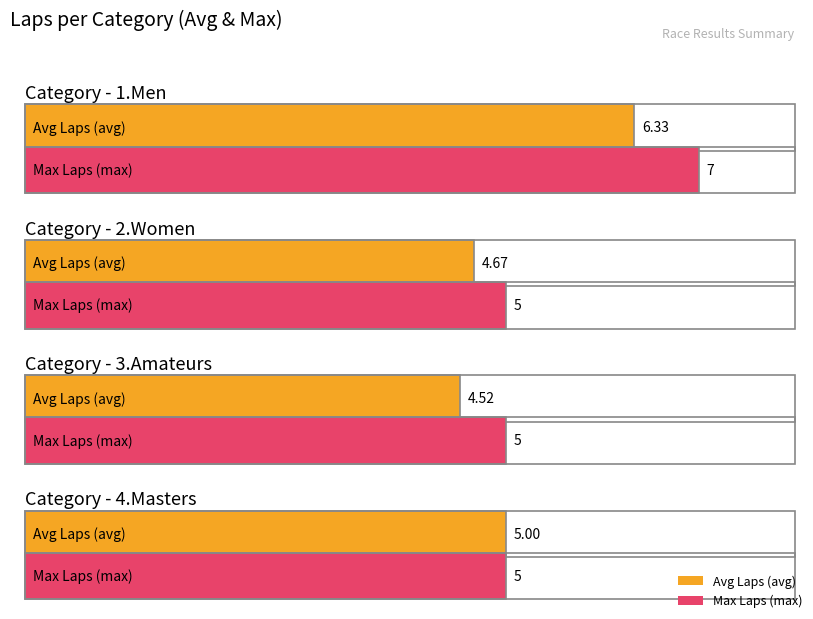

How many bars are there in each group?

2